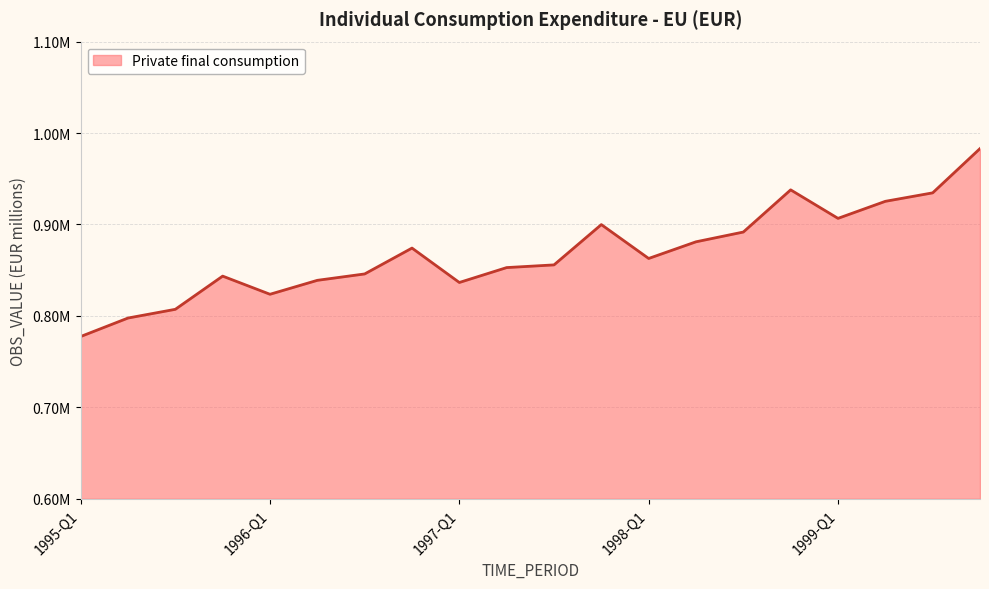

List the labels in order of value, largest first.

1999-Q4, 1998-Q4, 1999-Q3, 1999-Q2, 1999-Q1, 1997-Q4, 1998-Q3, 1998-Q2, 1996-Q4, 1998-Q1, 1997-Q3, 1997-Q2, 1996-Q3, 1995-Q4, 1996-Q2, 1997-Q1, 1996-Q1, 1995-Q3, 1995-Q2, 1995-Q1